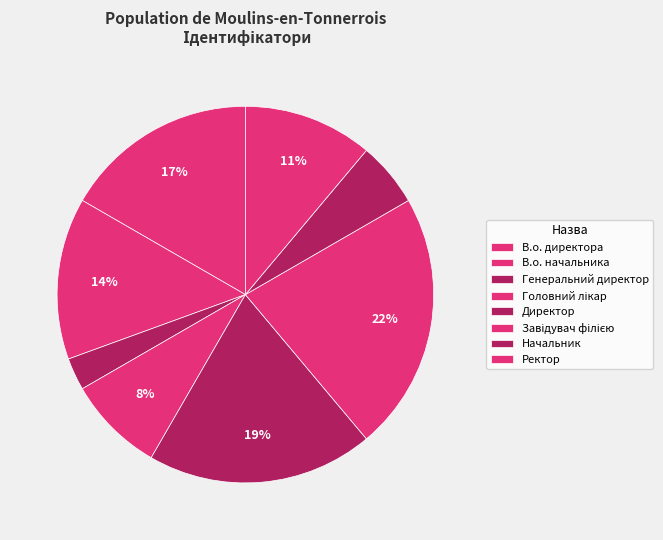

What is the smallest slice in the pie chart?

Генеральний директор